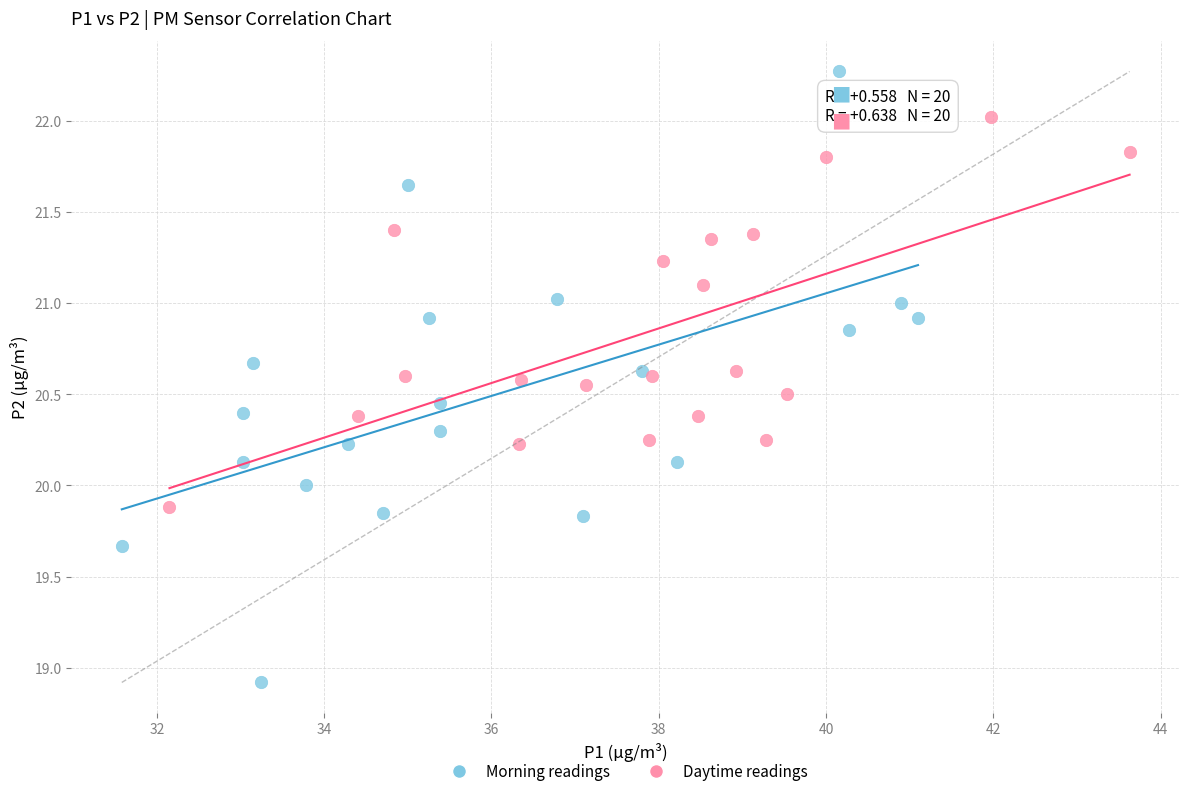

Which series contains the highest Y value?

Morning readings